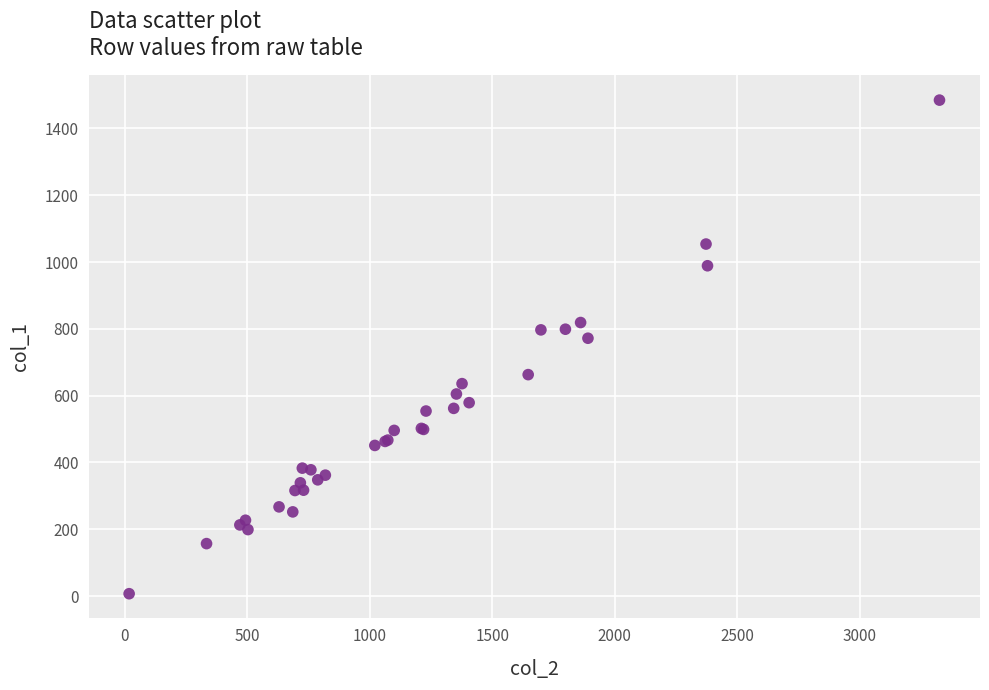

What Y value in the scatter plot is closest to 746?

772